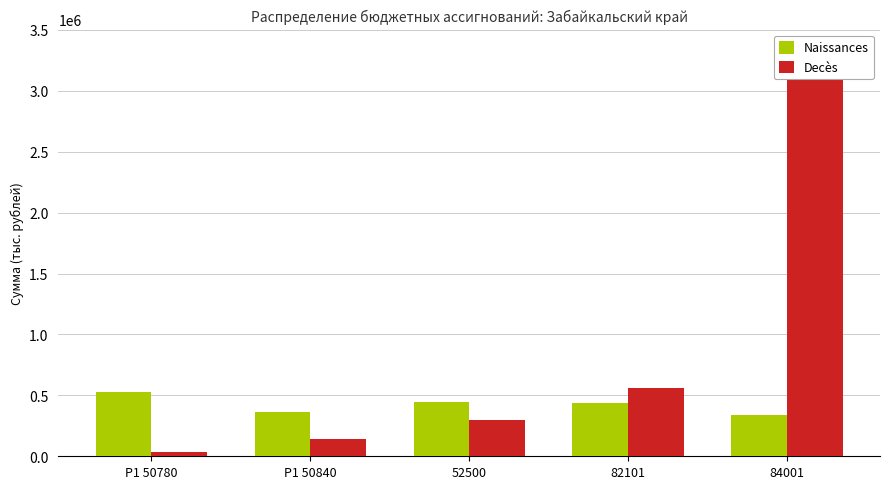

What is the value of the Naissances bar at the 1st from the left?

526274.7